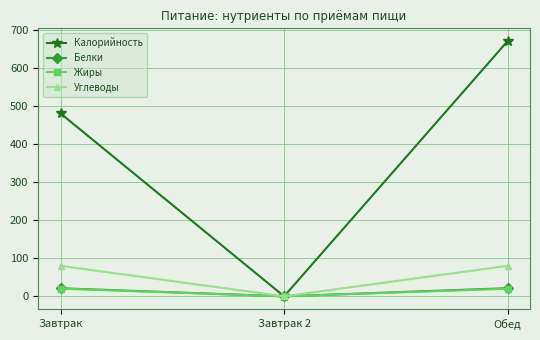

At which label does Белки reach its minimum?

Завтрак 2